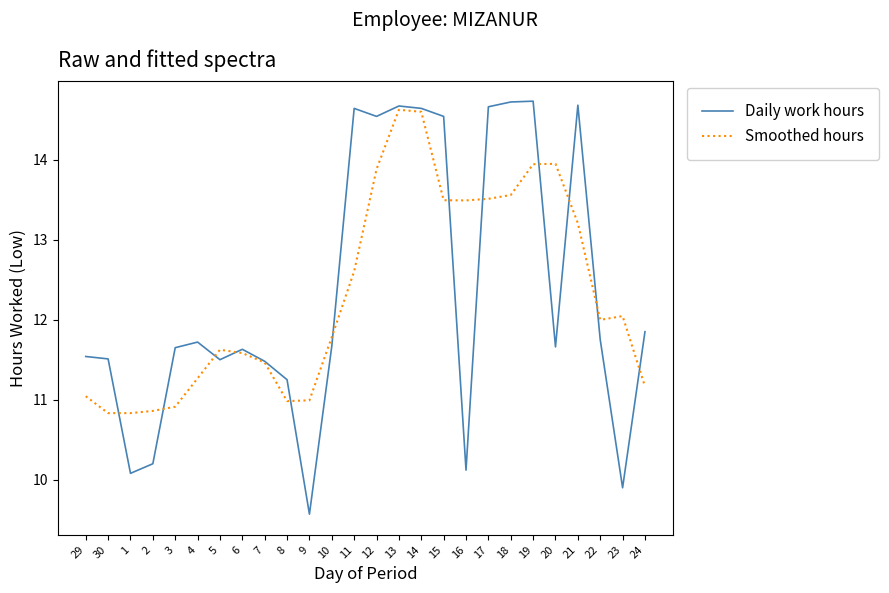

After their last crossing, which series has the higher values: Daily work hours or Smoothed hours?

Daily work hours